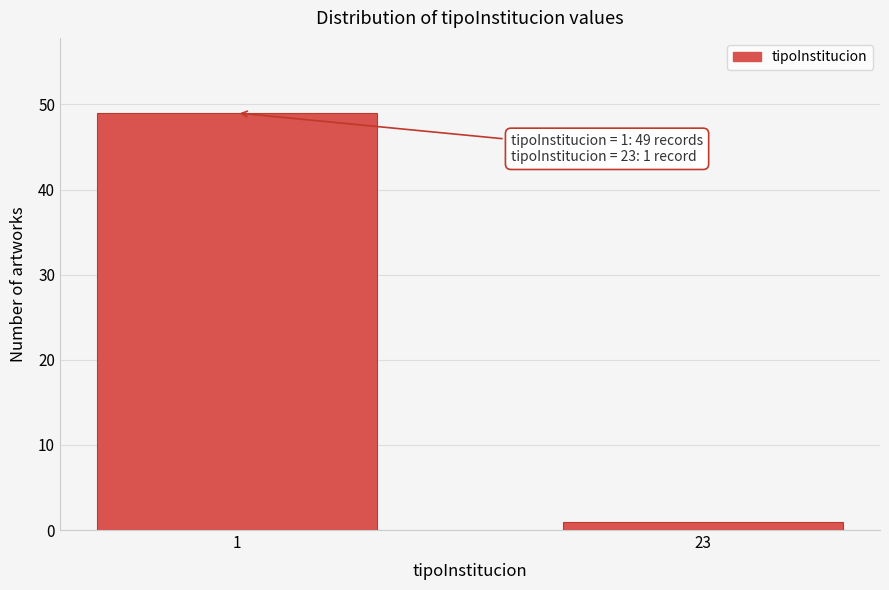

Reading left to right, extract all data points from this chart.

1=49	23=1